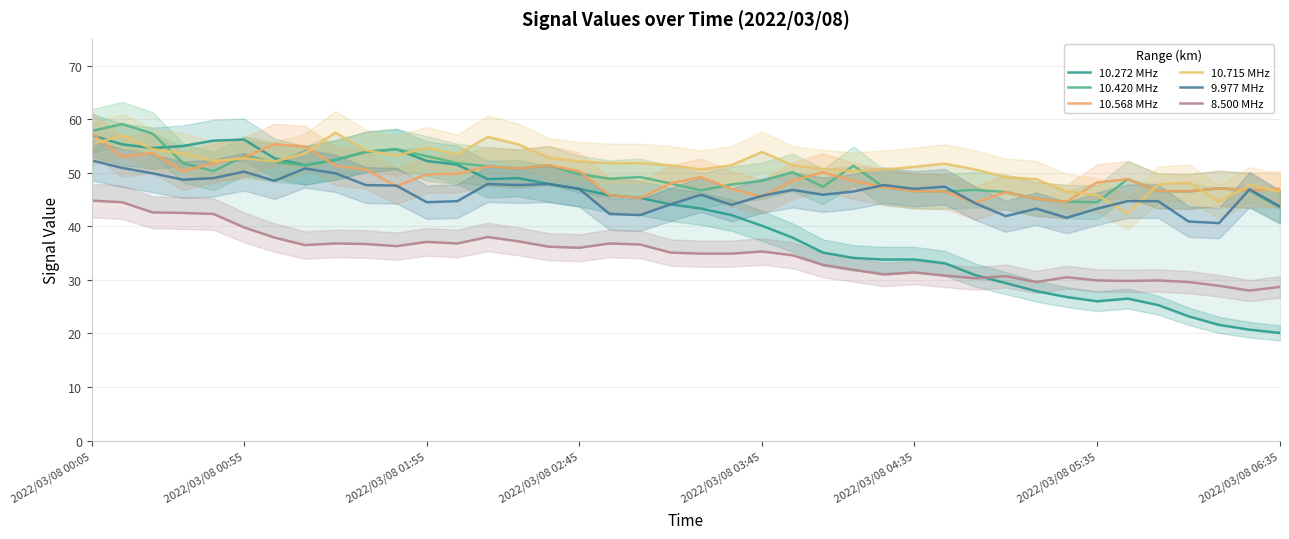

What is the minimum value for 9.977 MHz?

40.6